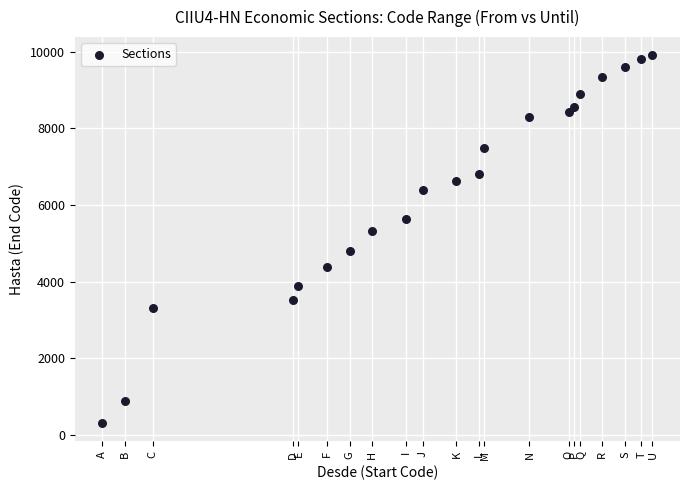

What is the range of Y values (max minus min)?

9578